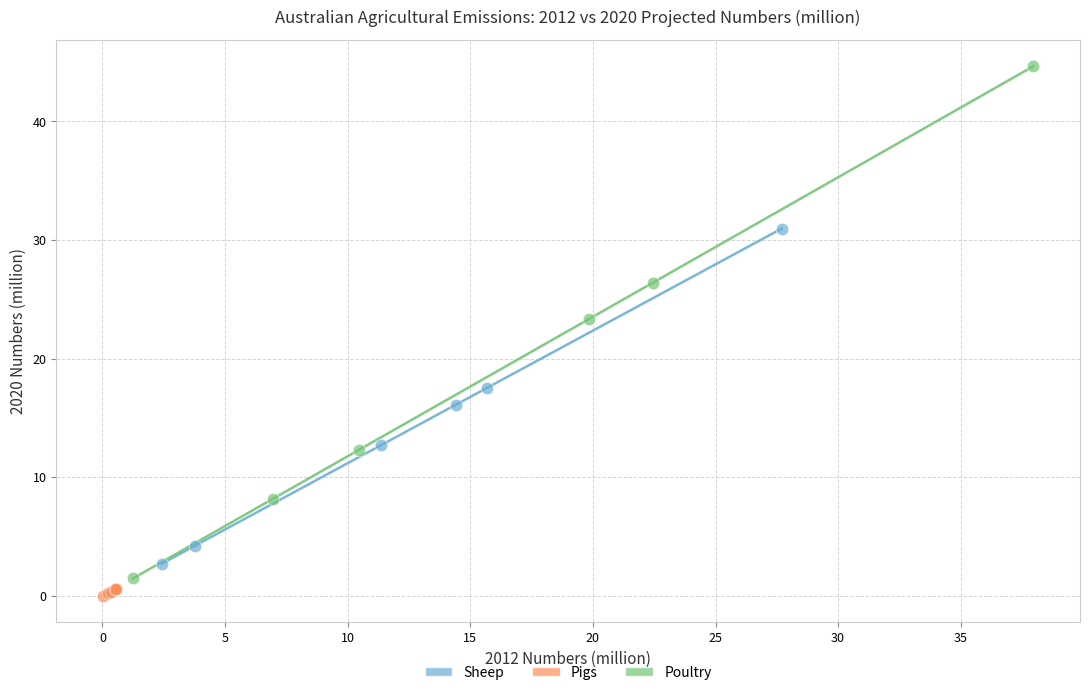

Which series reaches the maximum Y coordinate?

Poultry